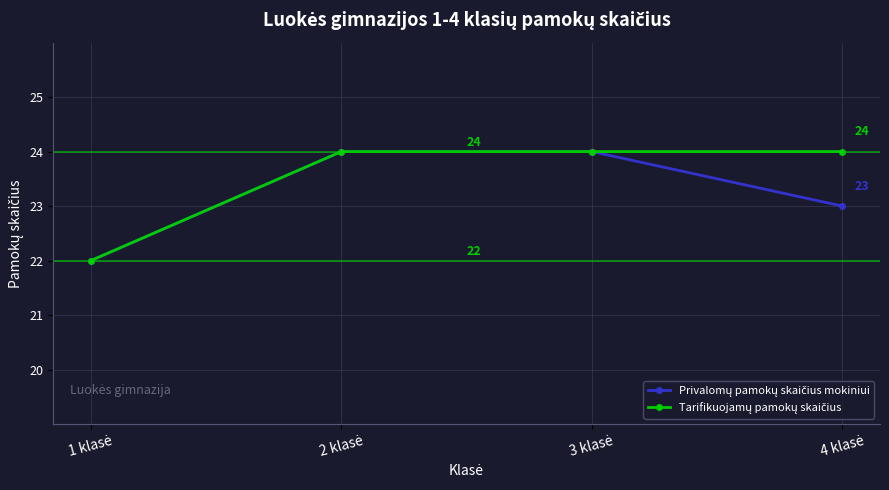

At how many categories does at least one series exceed 23?

3